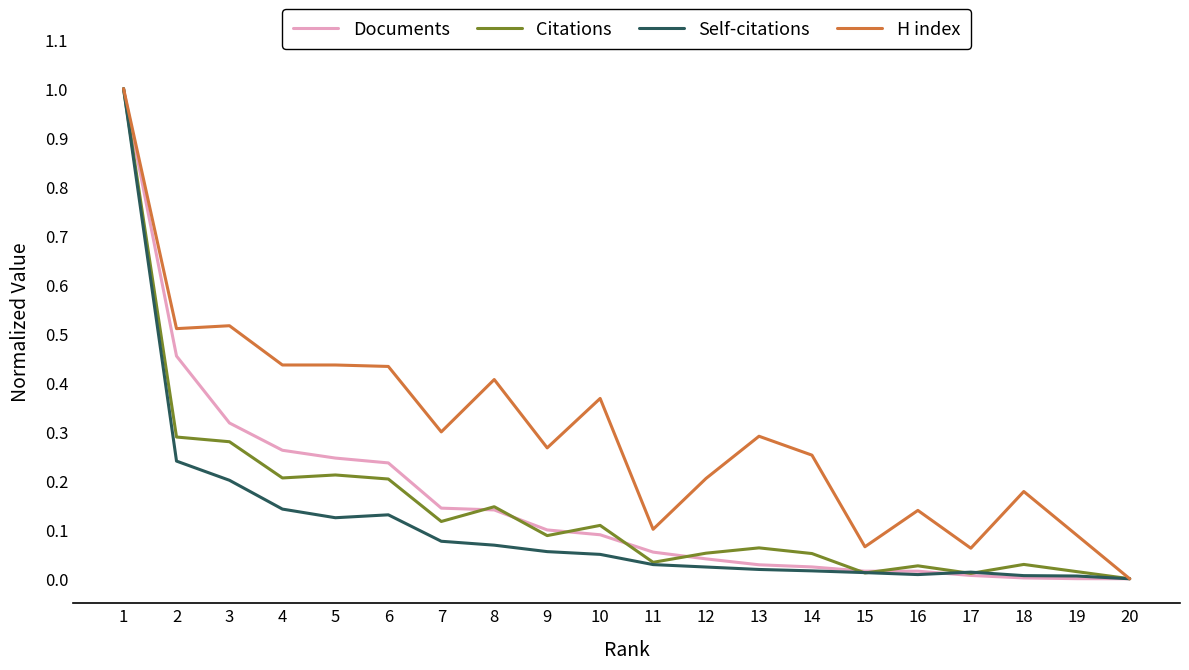

The value of Documents at 1 is 0.4. True or false?

False